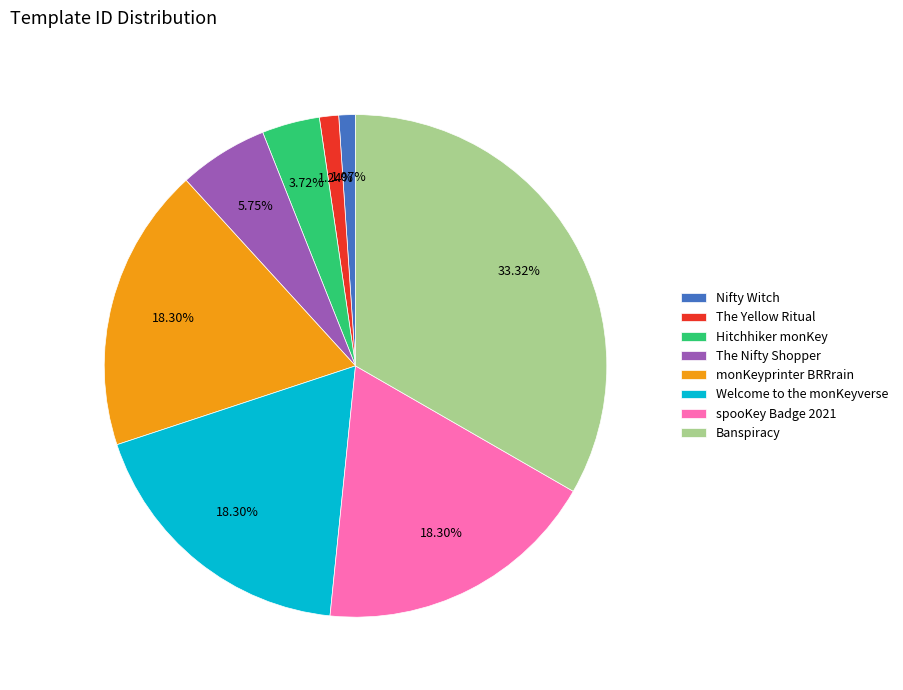

To the nearest percent, what is the difference between the spooKey Badge 2021 and The Nifty Shopper slice percentages?

13%